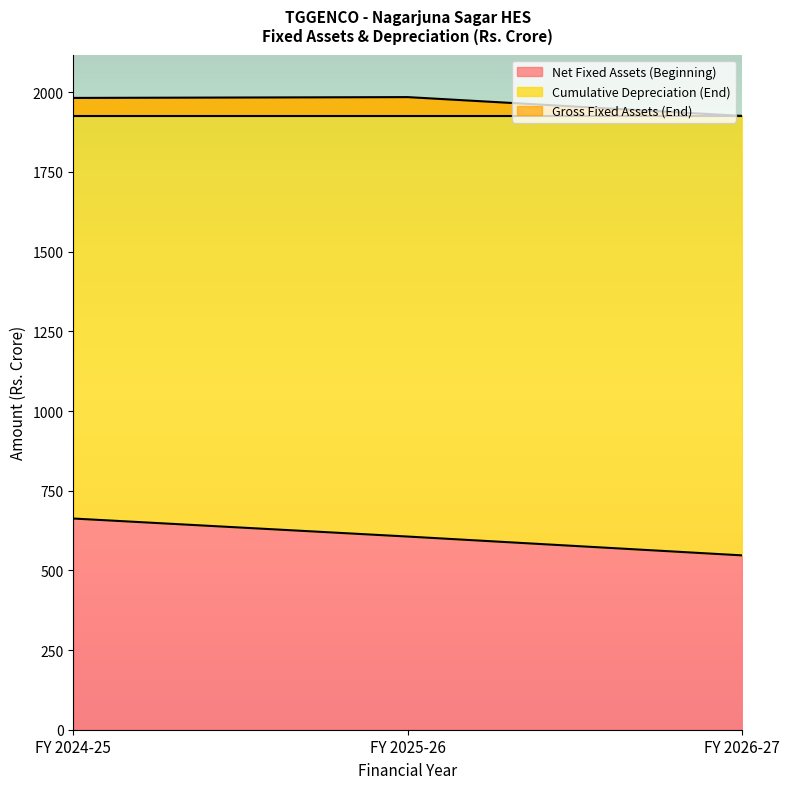

The value of Cumulative Depreciation (End) at FY 2026-27 is 1378.8. True or false?

True